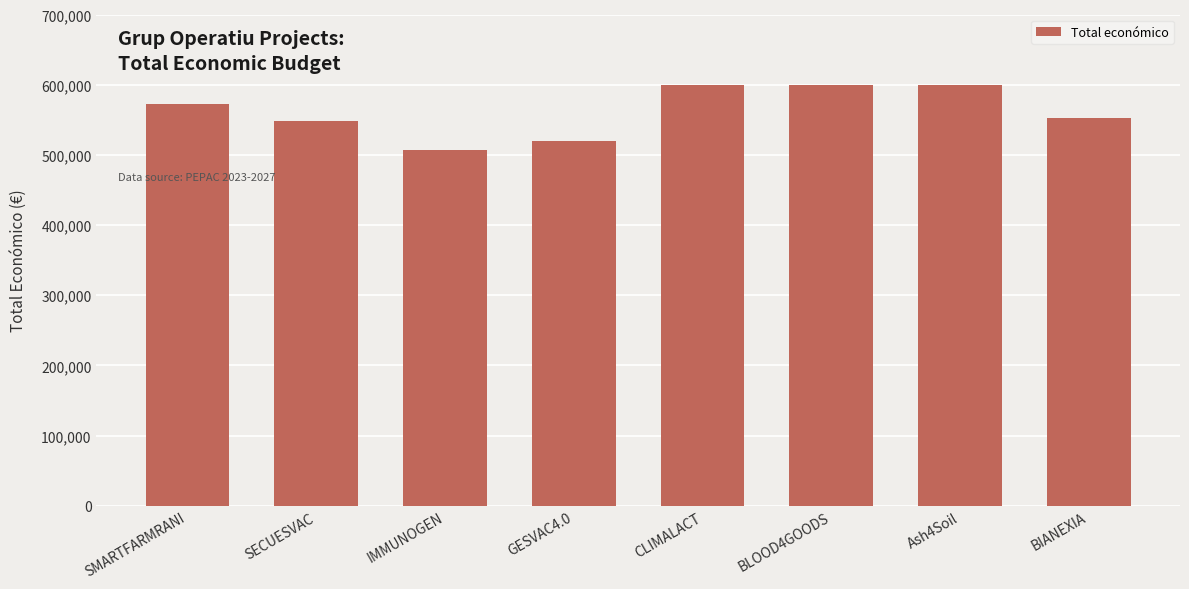

What is the sum of all values?

4500775